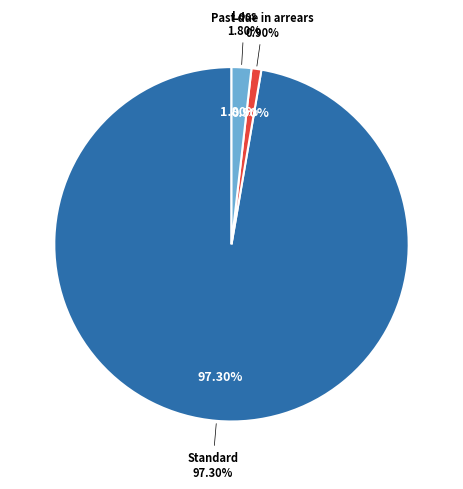

The Substandard slice represents 1% of the pie. True or false?

False